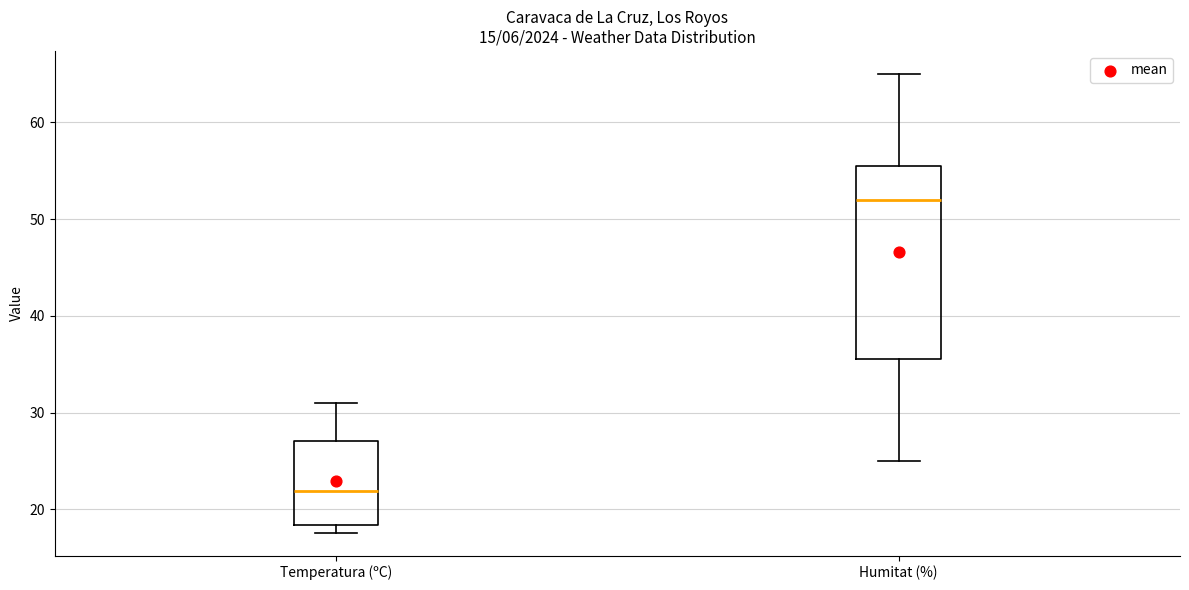

Reading left to right, read every box against the y-axis: the position of its median line, the range the box covers, and the ends of its whiskers. The values are not printed on the chart, so give them approximately, as read against the axis.

Temperatura (ºC): median 22, box 18 to 27, whiskers 18 (just below the box's lower edge) to 31
Humitat (%): median 52, box 36 to 56, whiskers 25 to 65